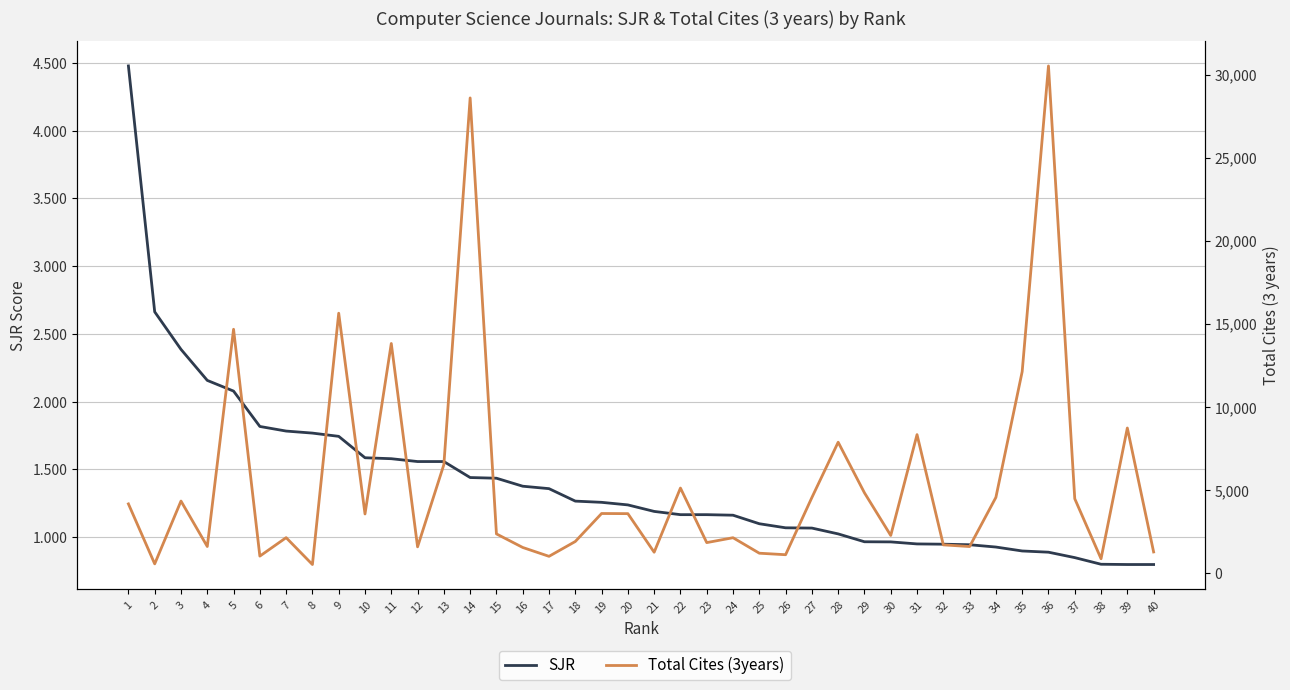

What is the value of the Total Cites (3years) point at the 4th from the left?

1602.0